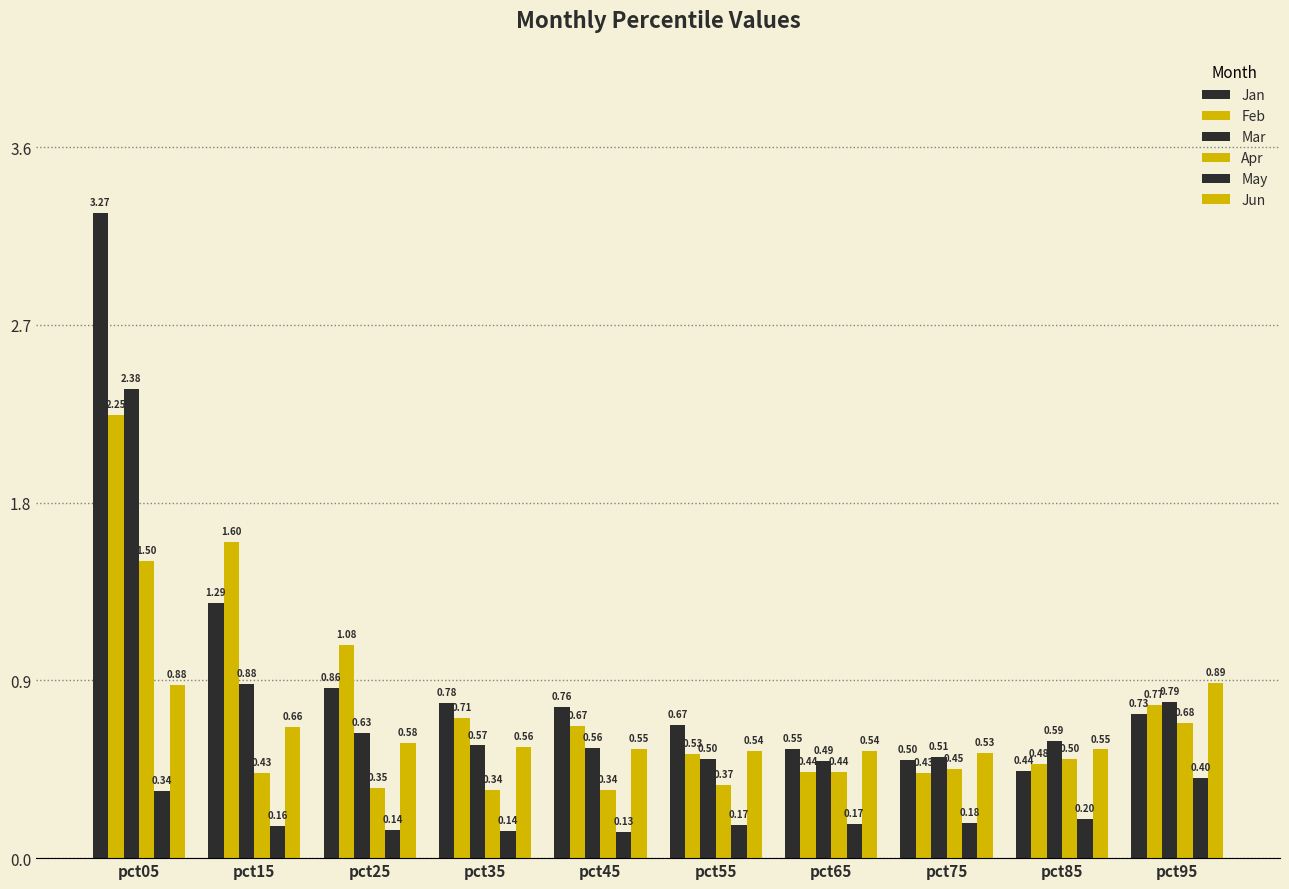

What is the difference between the maximum and minimum values in the Jun series?

0.4